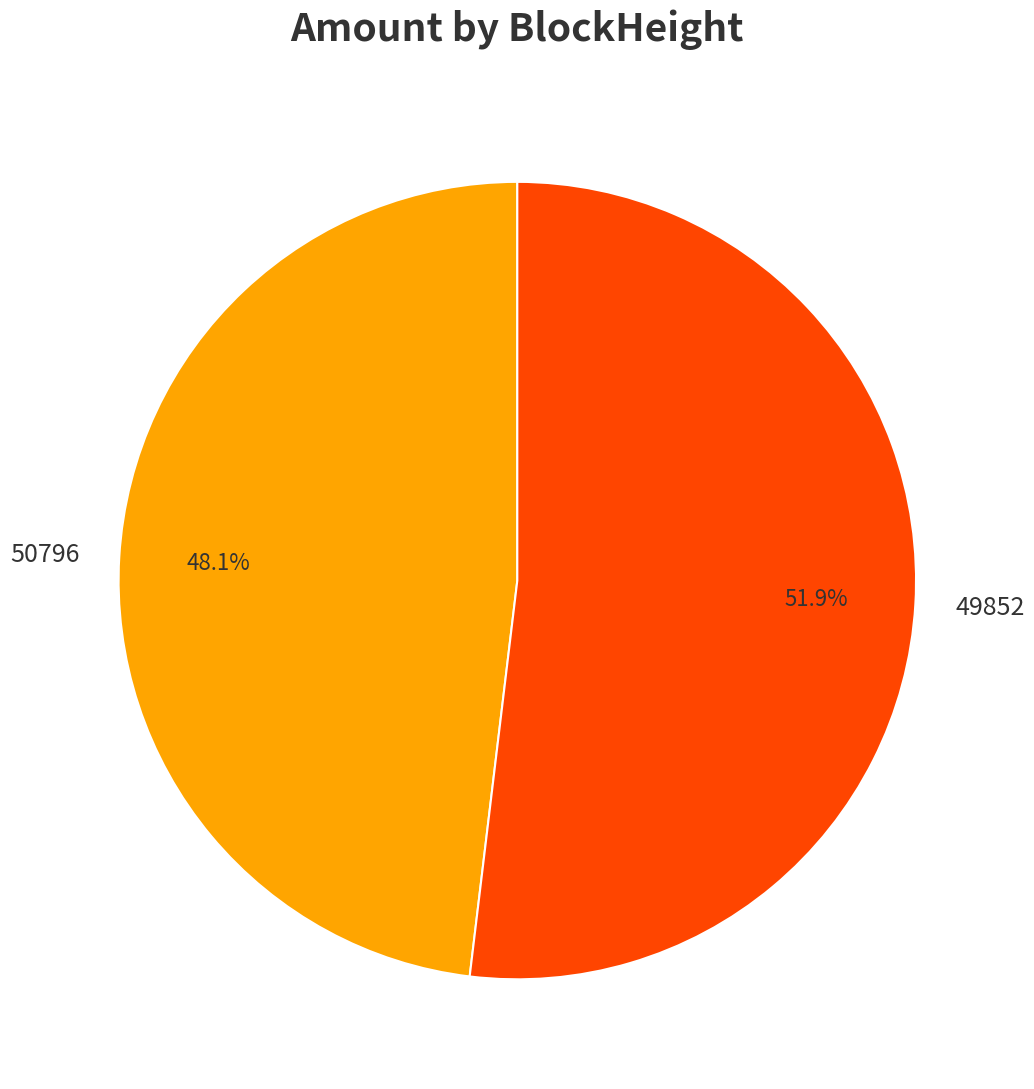

What is the majority slice?

49852